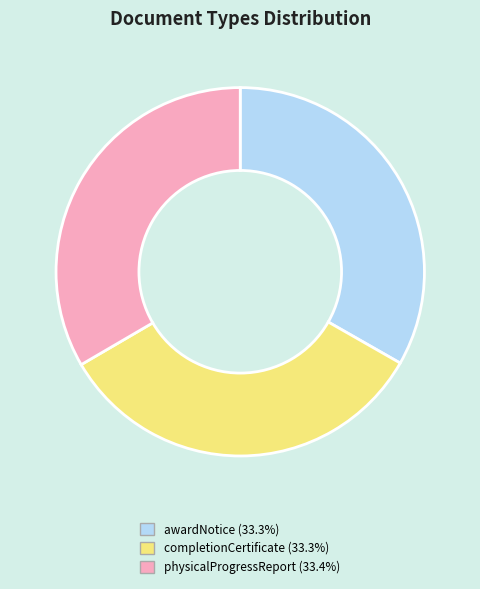

Combined, do physicalProgressReport and completionCertificate account for over 50%?

Yes